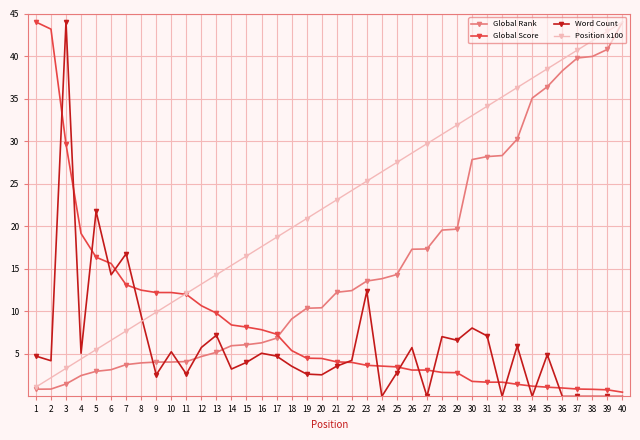

Is the value of Global Rank at 28 greater than the value of Word Count at 27?

Yes